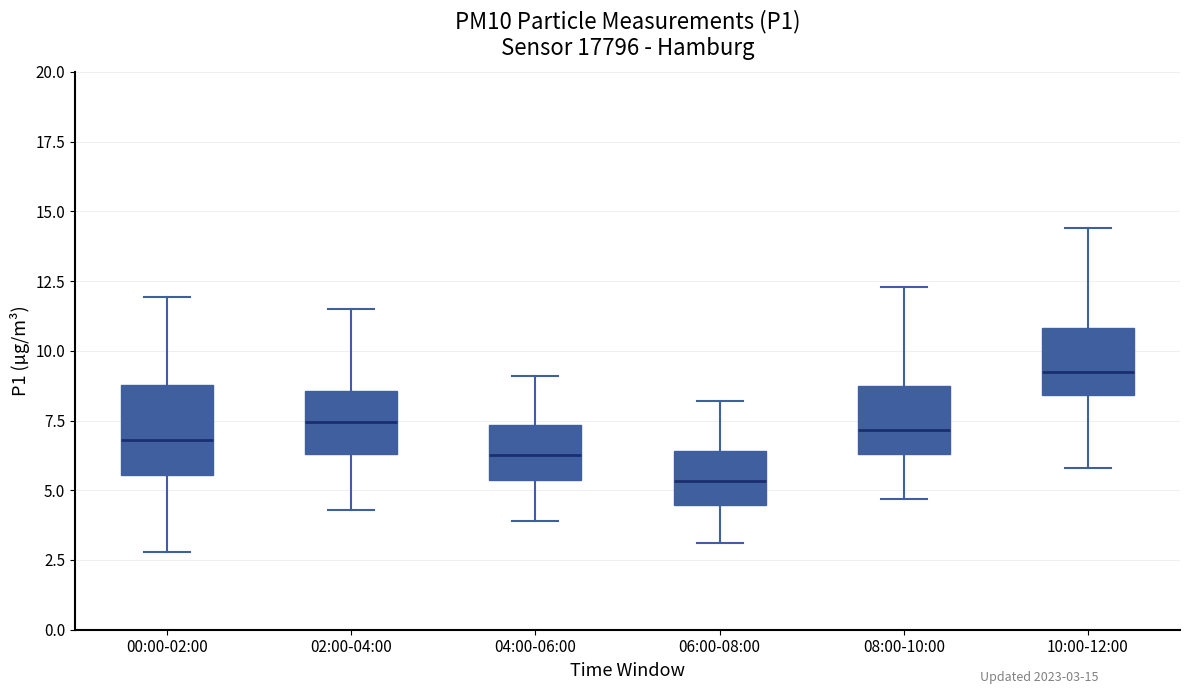

Reading left to right, transcribe this box plot: for each box, give where its median line is, the range the box spans, and where its two whiskers end, as read against the y-axis. The values are not printed on the chart, so give them approximately, as read against the axis.

00:00-02:00: median 7.0, box 5.5 to 9.0, whiskers 3.0 to 12.0
02:00-04:00: median 7.5, box 6.5 to 8.5, whiskers 4.5 to 11.5
04:00-06:00: median 6.5, box 5.5 to 7.5, whiskers 4.0 to 9.0
06:00-08:00: median 5.5, box 4.5 to 6.5, whiskers 3.0 to 8.0
08:00-10:00: median 7.0, box 6.5 to 8.5, whiskers 4.5 to 12.5
10:00-12:00: median 9.5, box 8.5 to 11.0, whiskers 6.0 to 14.5